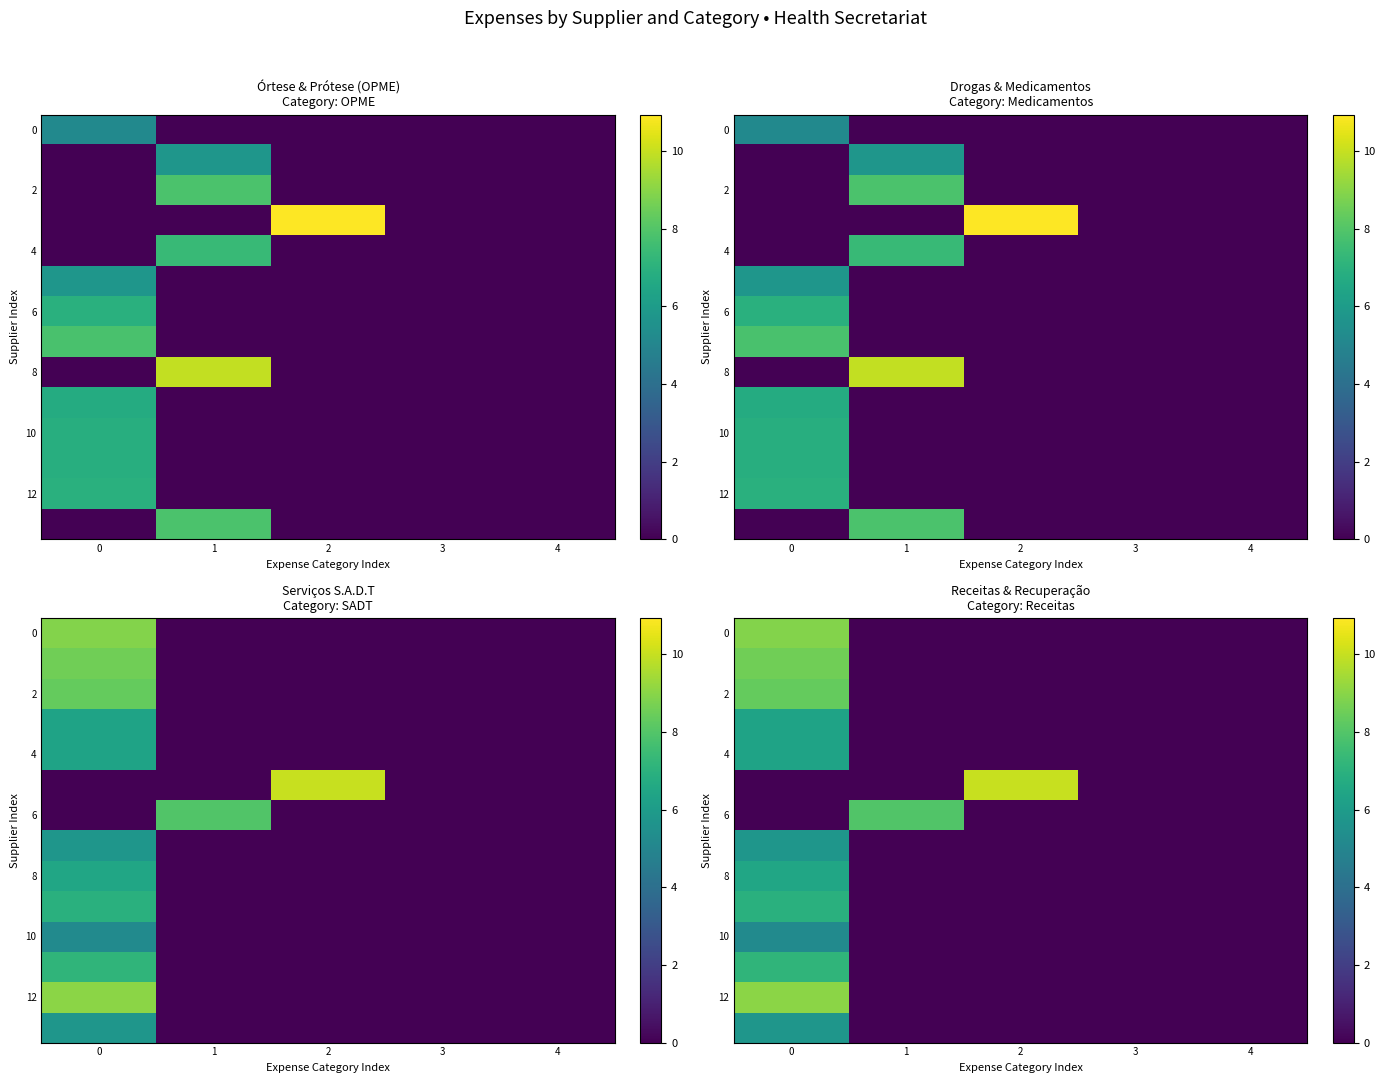

What is the sum of all 2 values?

8.4